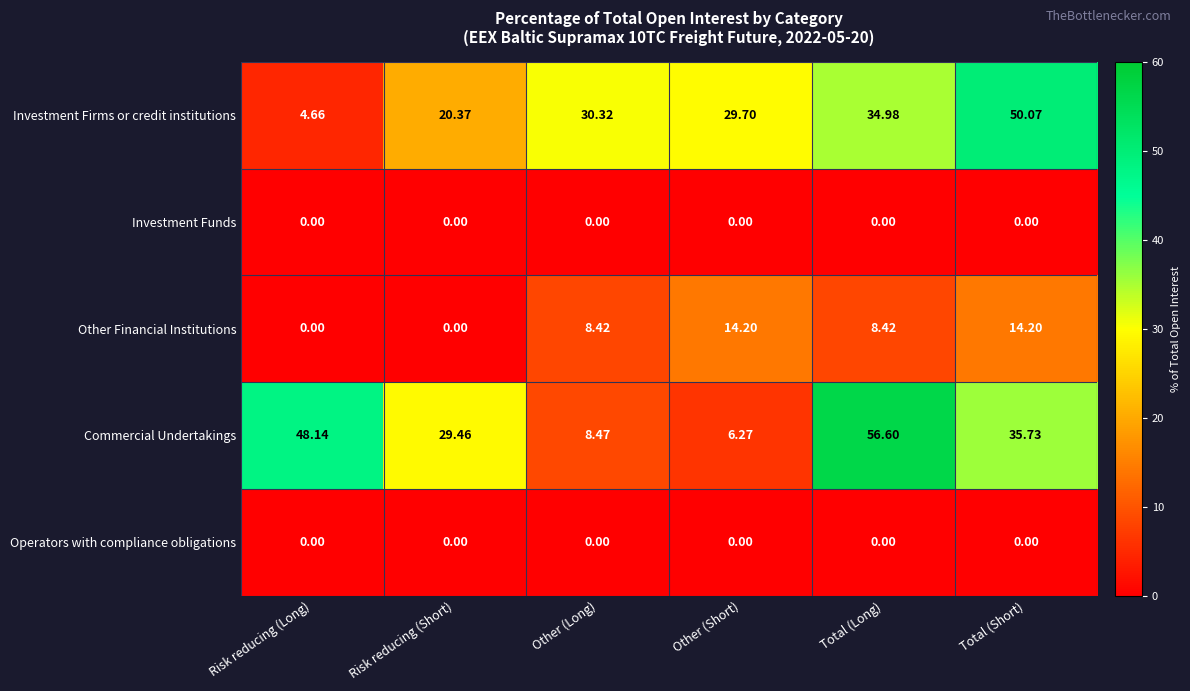

At which label does Commercial Undertakings first exceed 35?

Risk reducing (Long)